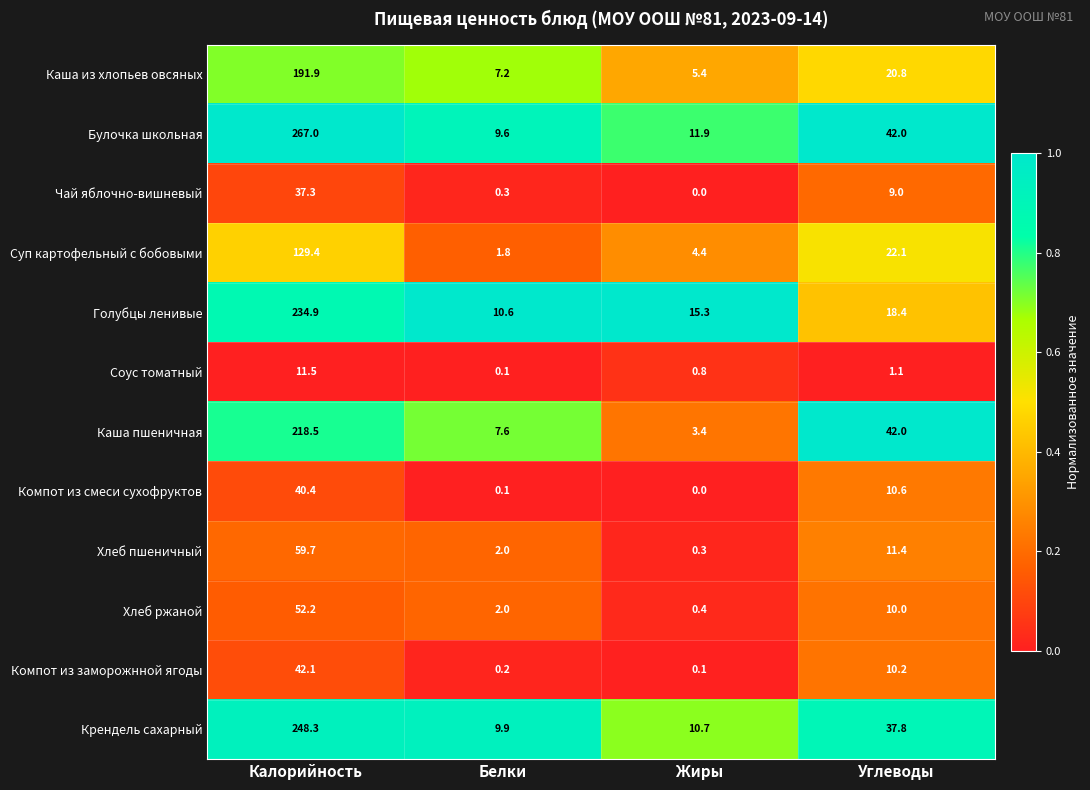

What is the difference between the second highest and minimum values in the Чай яблочно-вишневый series?

9.0